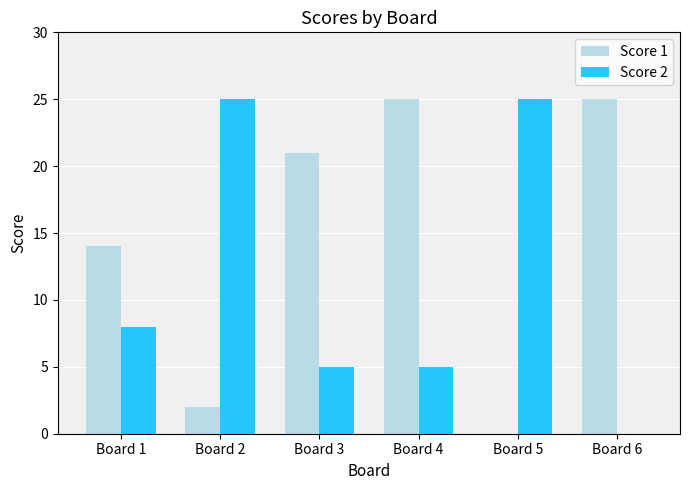

Where is Score 1 nearest to the value 12?

Board 1